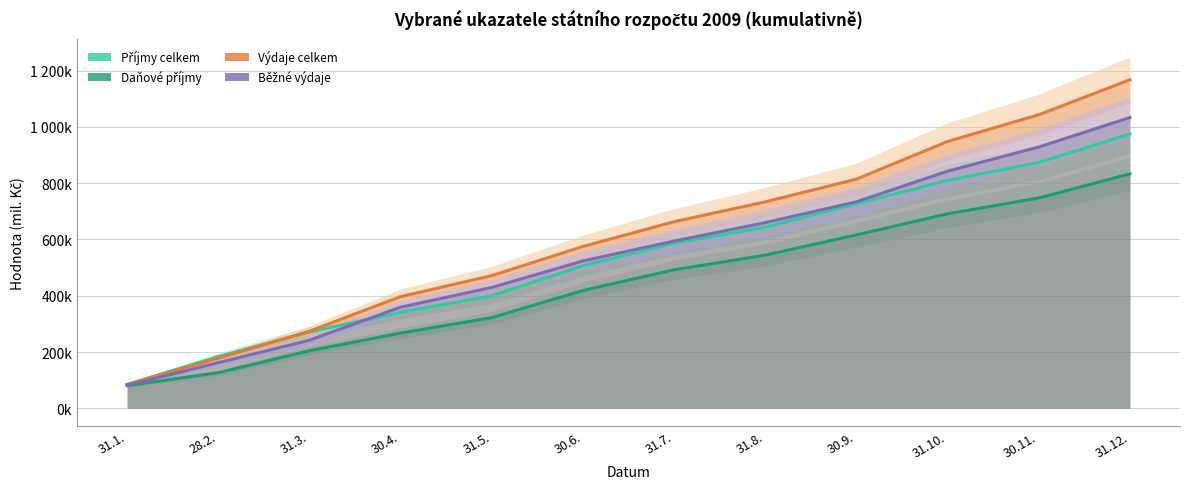

What is the difference between the maximum and minimum values in the Daňové příjmy series?

752057